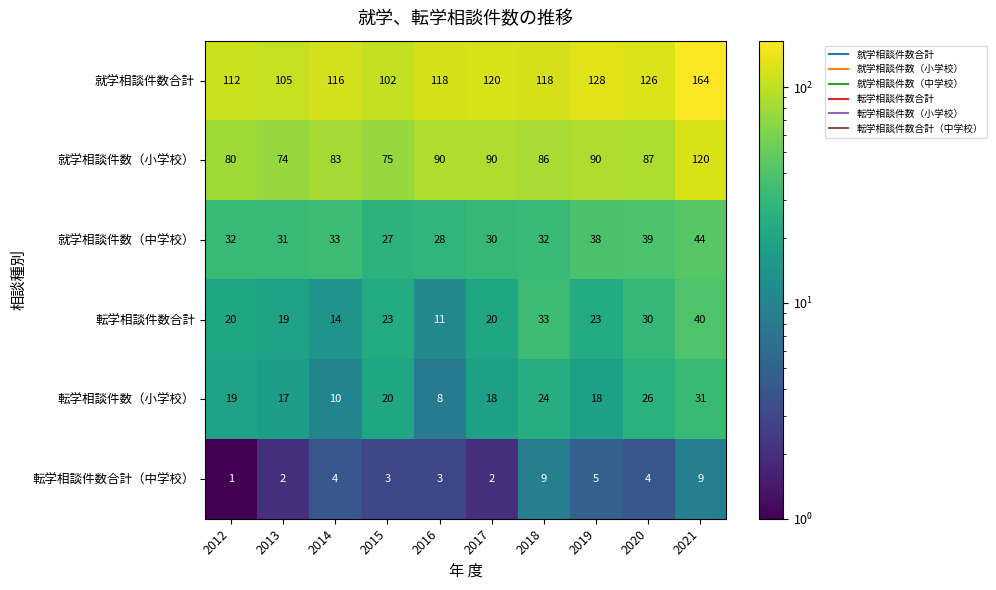

Where is 転学相談件数合計（中学校） nearest to the value 5?

2019